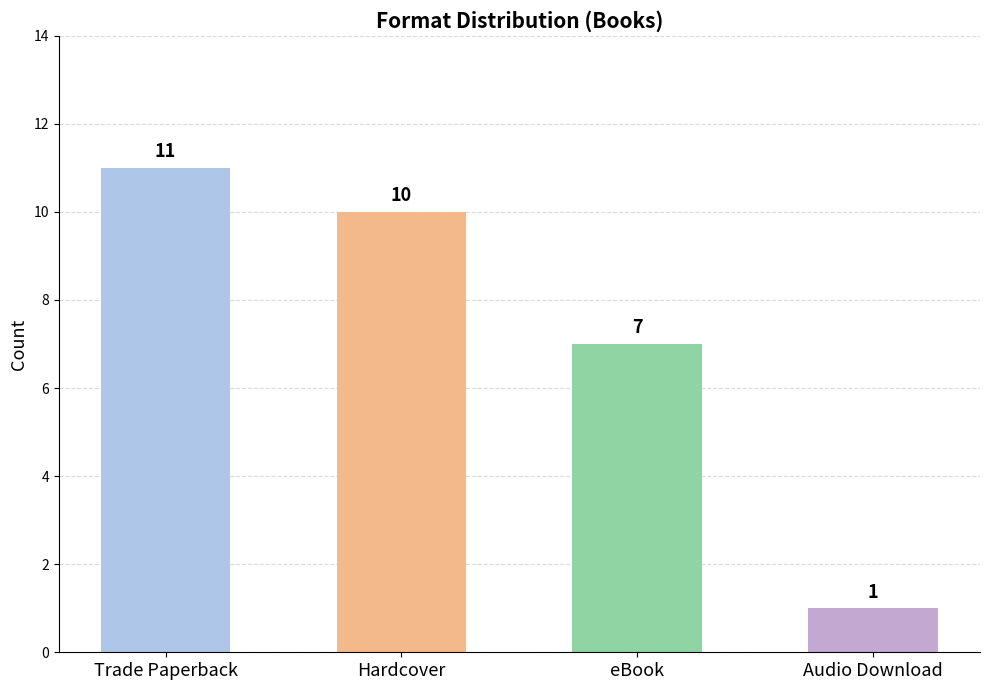

Which label corresponds to the largest value in the chart?

Trade Paperback